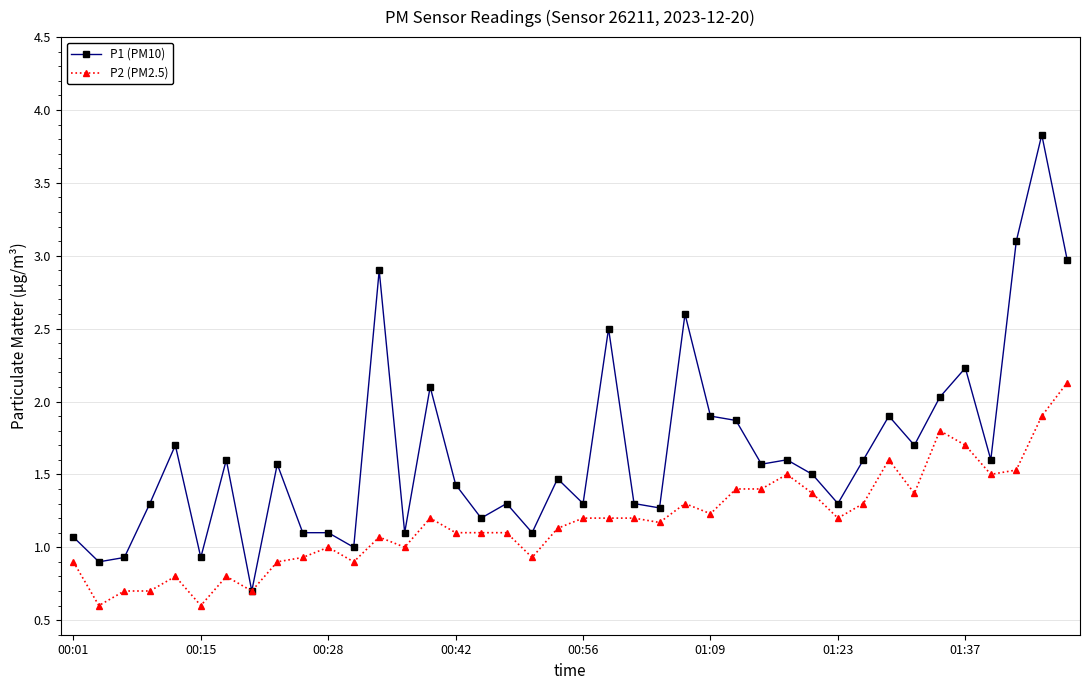

True or false: P2 (PM2.5) has more than 2 points higher than both neighbors.

True